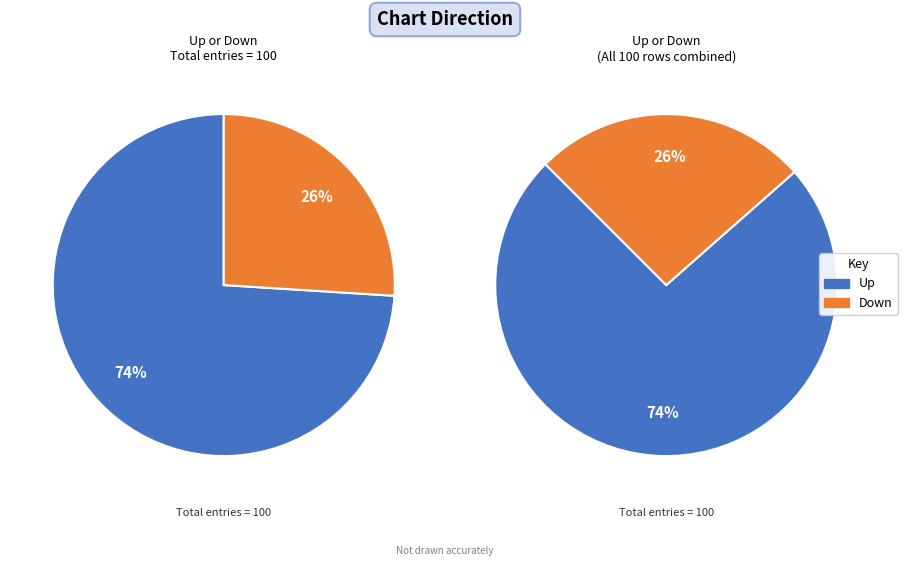

Count the number of slices in the pie.

2